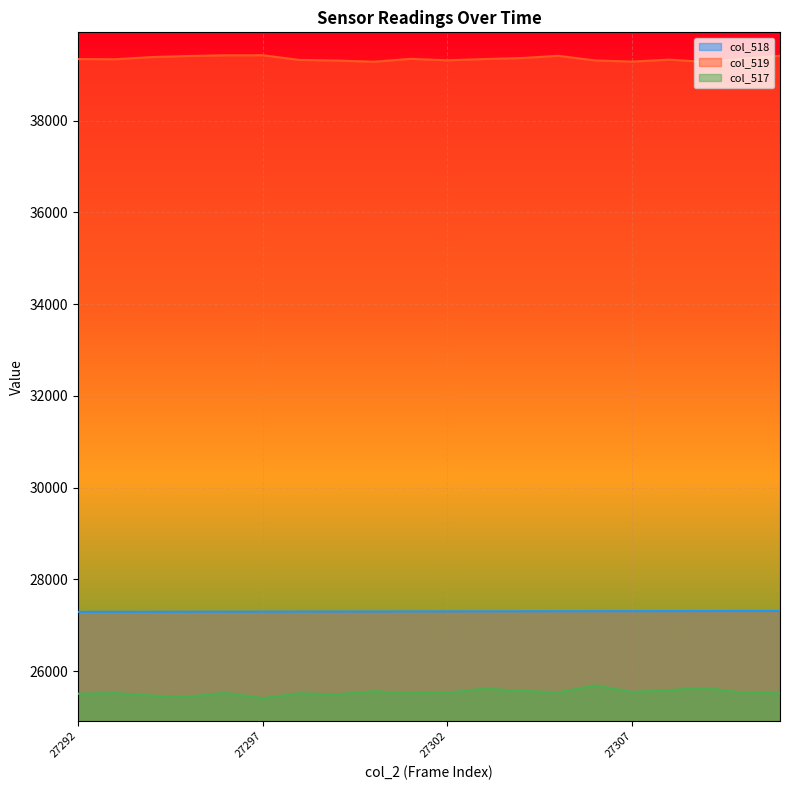

What are all the series names shown in the legend?

col_518, col_519, col_517